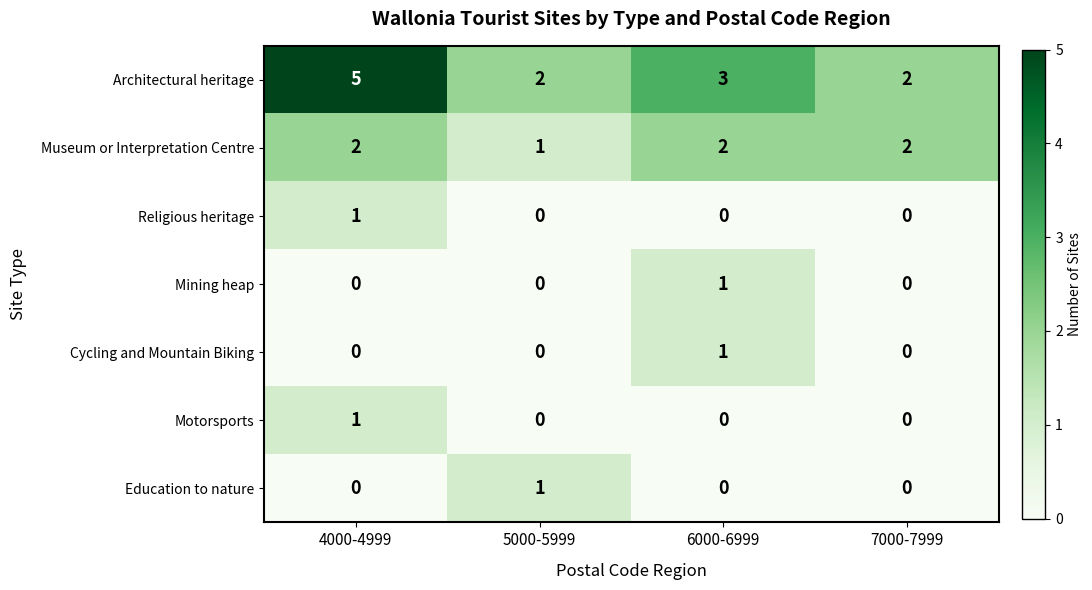

The Education to nature series shows 0 at 7000-7999. True or false?

True